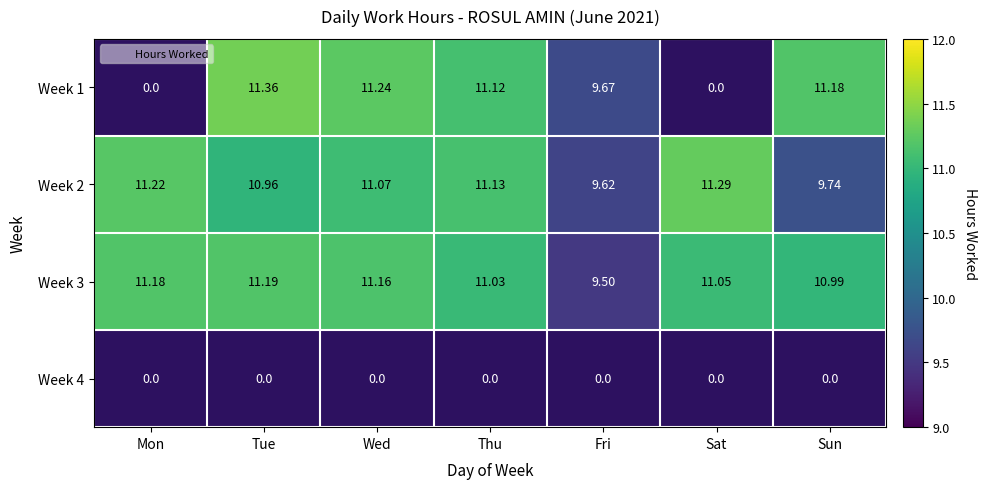

How many values in the Week 3 series exceed 11?

5